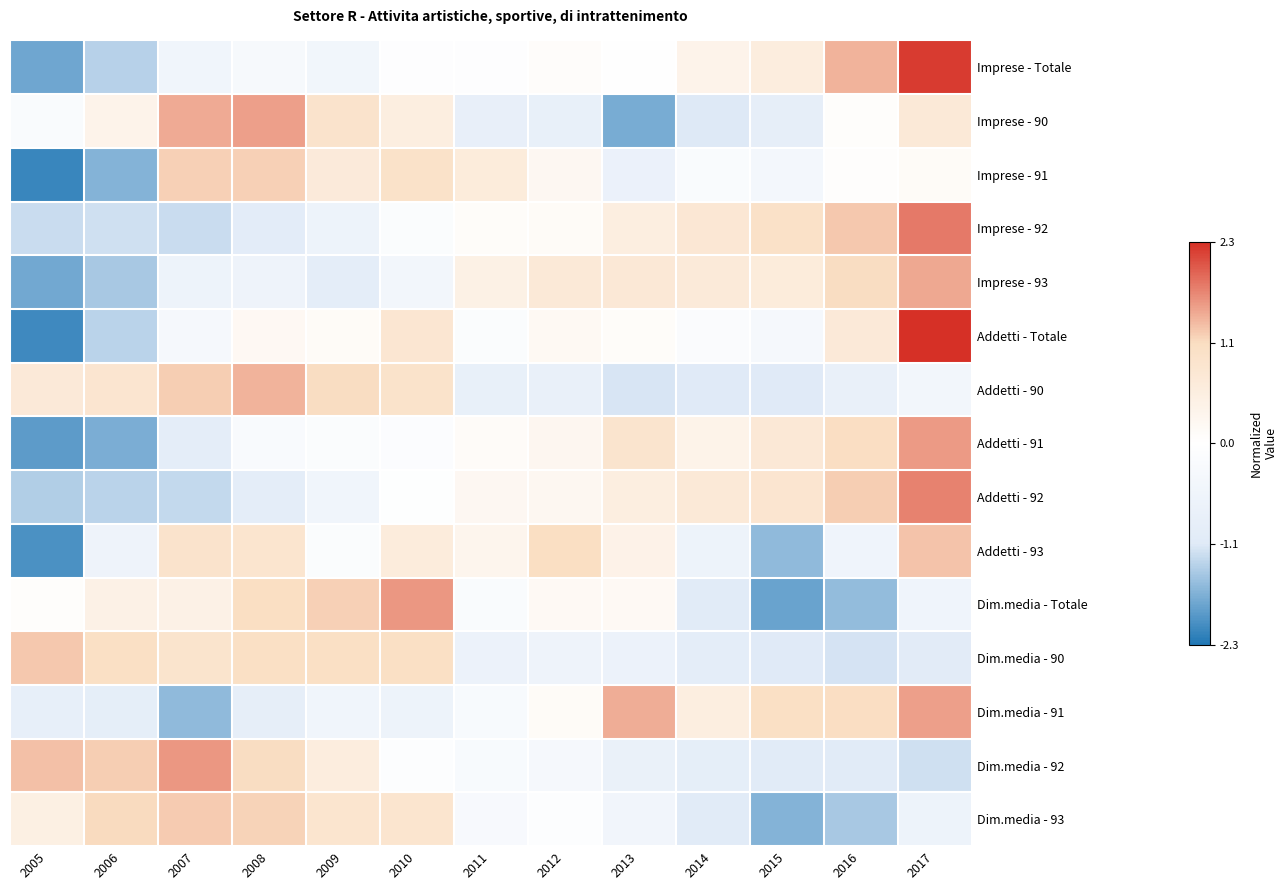

At how many categories does at least one series exceed -1?

13